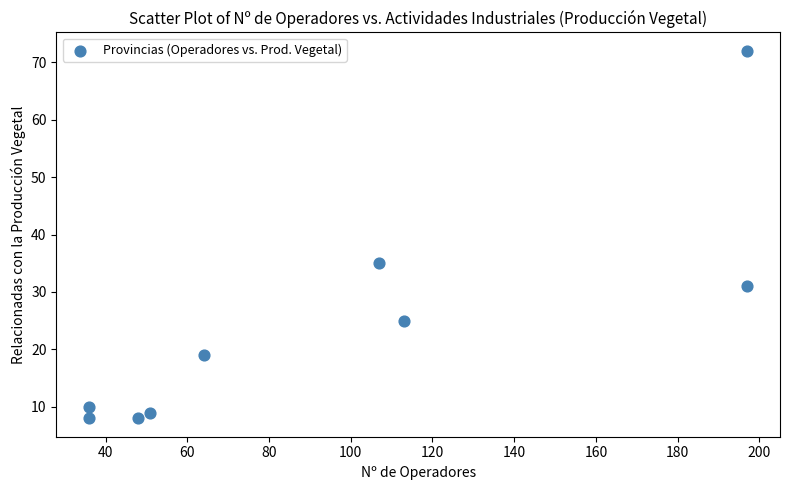

What is the range of Y values (max minus min)?

64